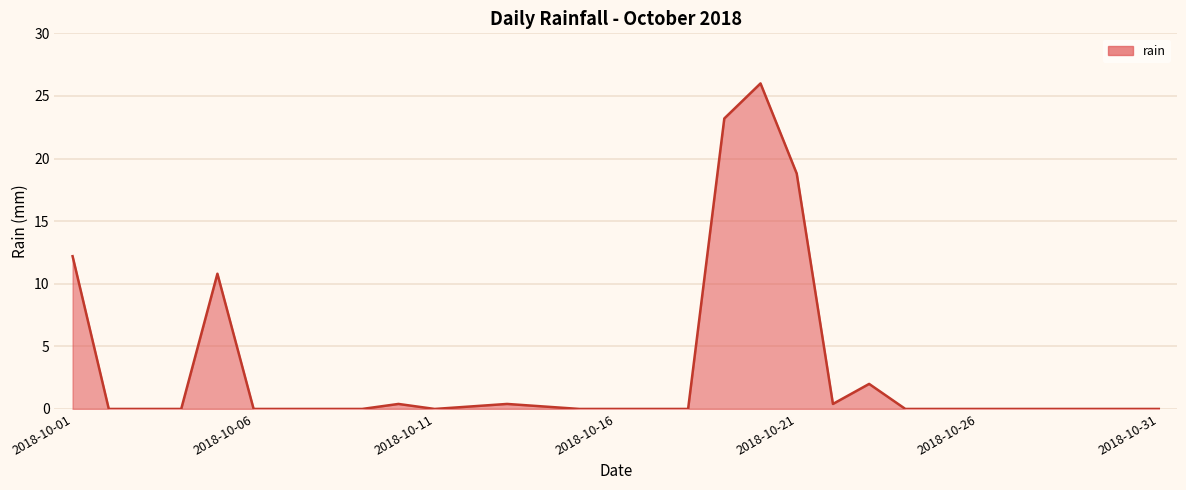

Does the chart display data point markers on the line(s)?

No